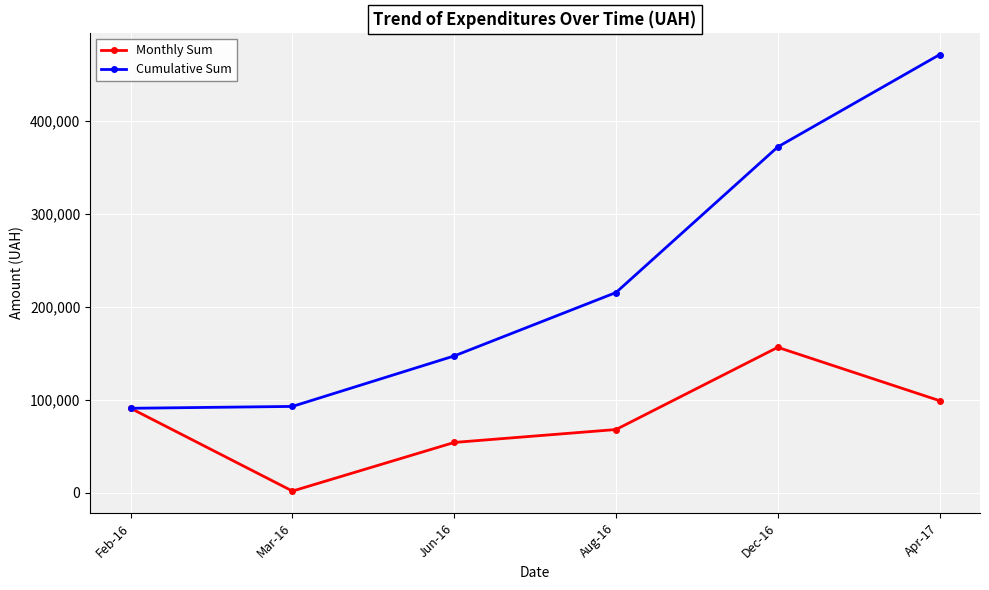

What is the maximum value for Cumulative Sum?

471570.5